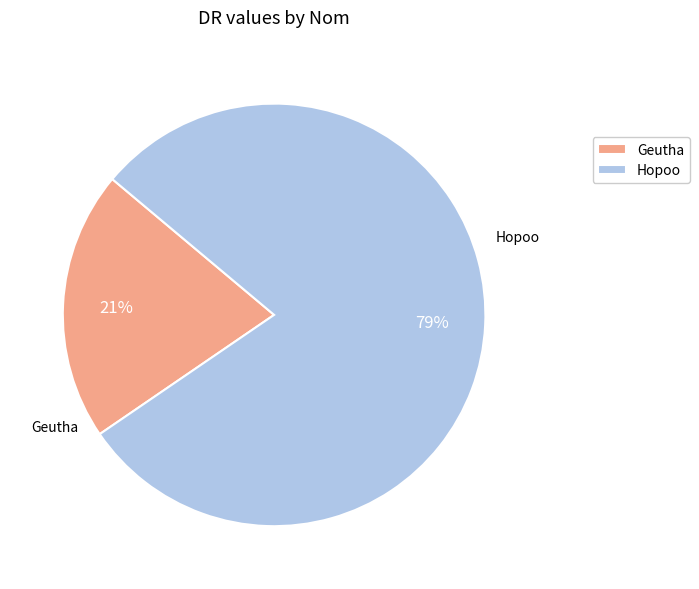

To the nearest percent, what is the average slice percentage?

50%